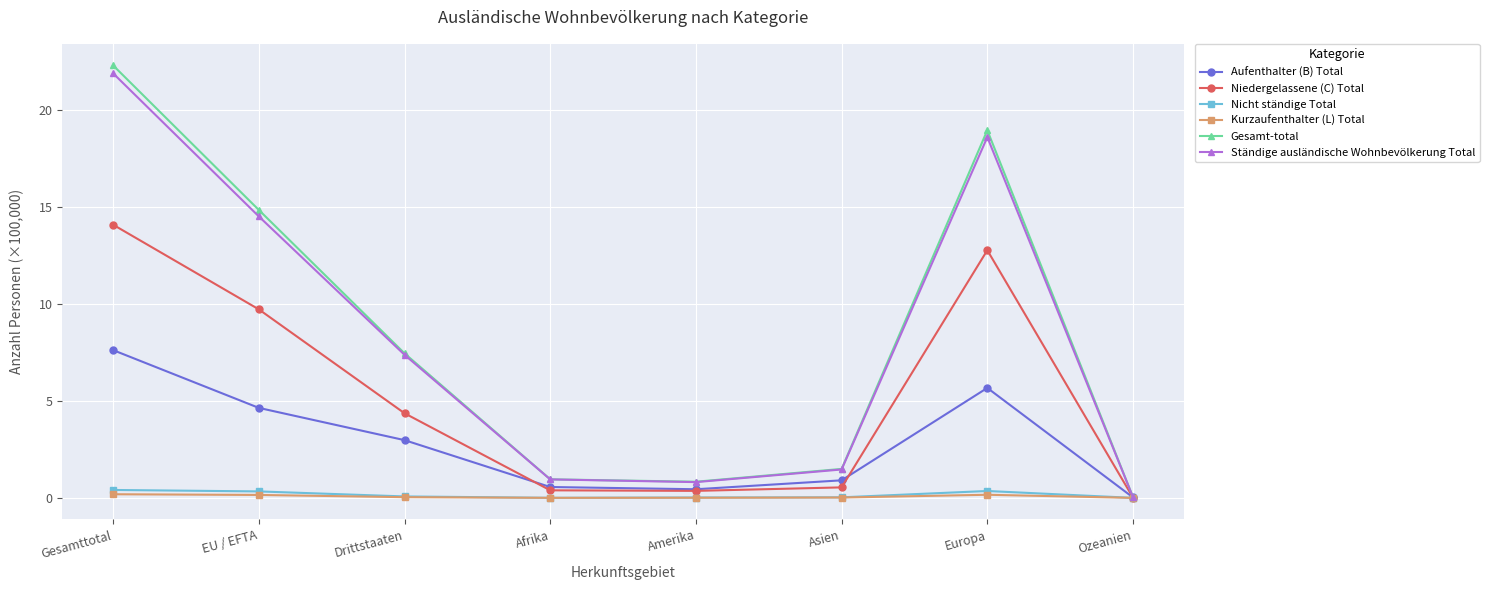

What is the label of the 4th point from the left?

Afrika